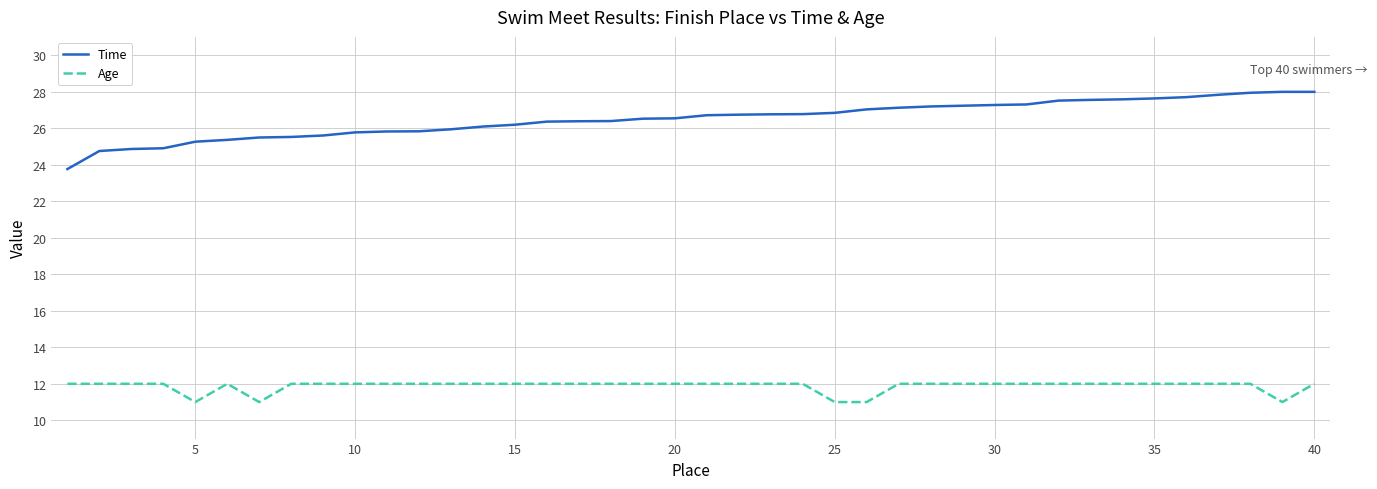

What are all the series names shown in the legend?

Time, Age